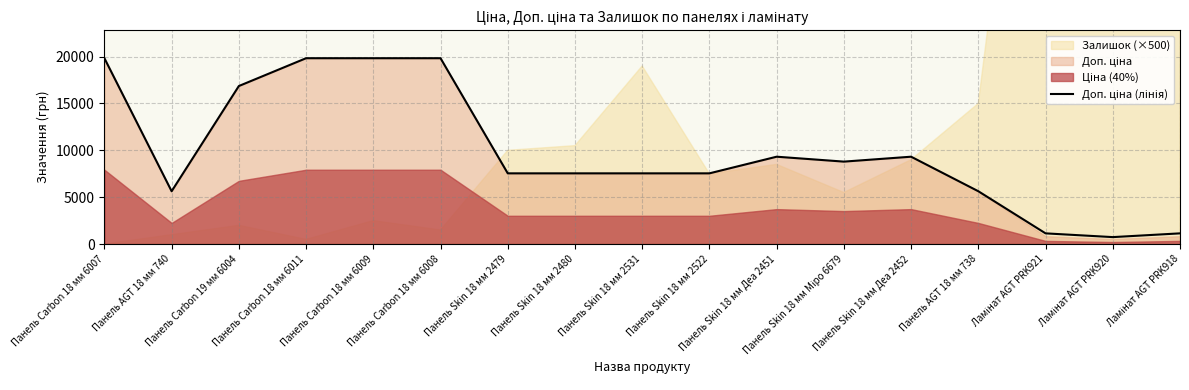

Reading left to right, list all the values displayed in this chart.

19831.1	5636.0	16863.2	19831.1	19831.1	19831.1	7545.9	7545.9	7545.9	7545.9	9321.4	8797.6	9321.4	5636.0	1142.1	742.0	1142.1